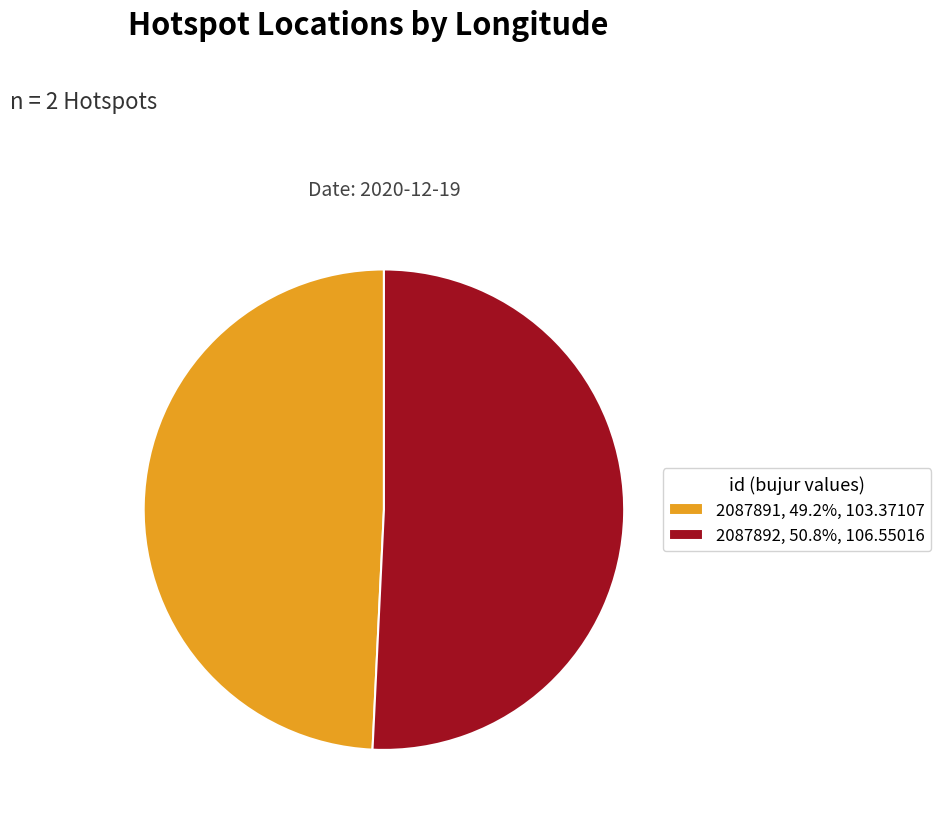

Is the sum of 2087892, 50.8%, 106.55016 and 2087891, 49.2%, 103.37107 greater than half?

Yes